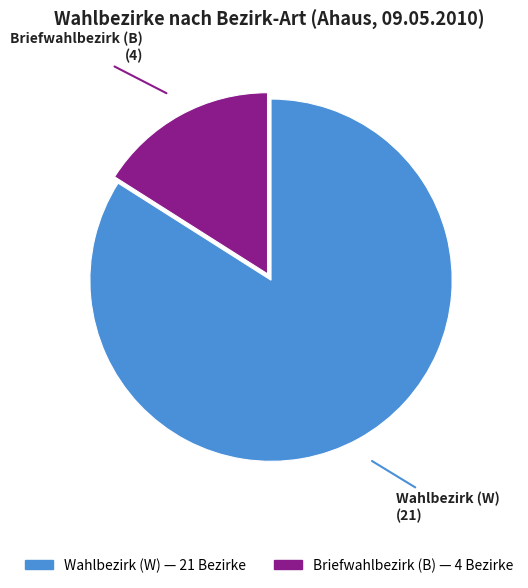

Is there a majority slice in this chart?

Yes